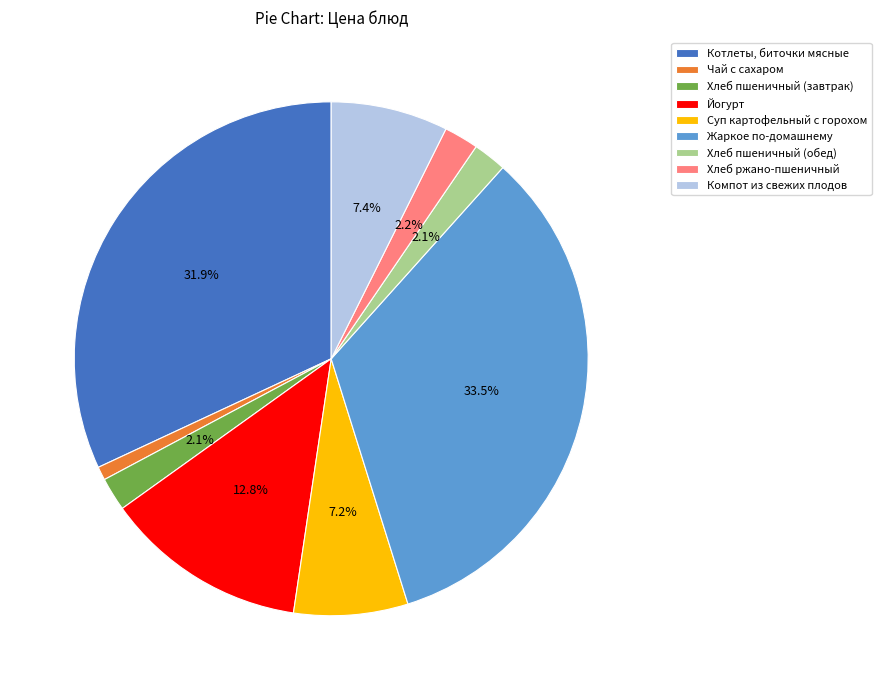

Between Йогурт and Хлеб пшеничный (завтрак), which is larger?

Йогурт